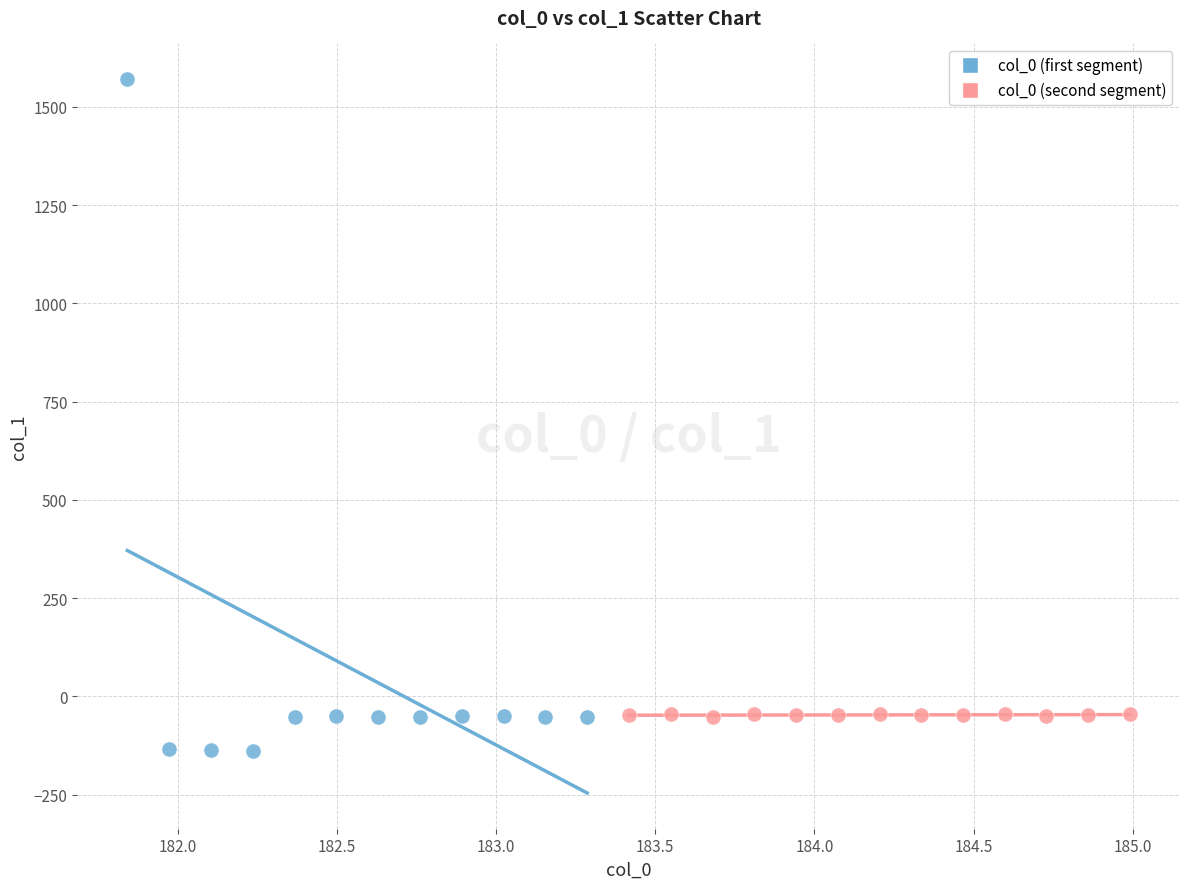

Which series contains the lowest Y value?

col_0 (first segment)